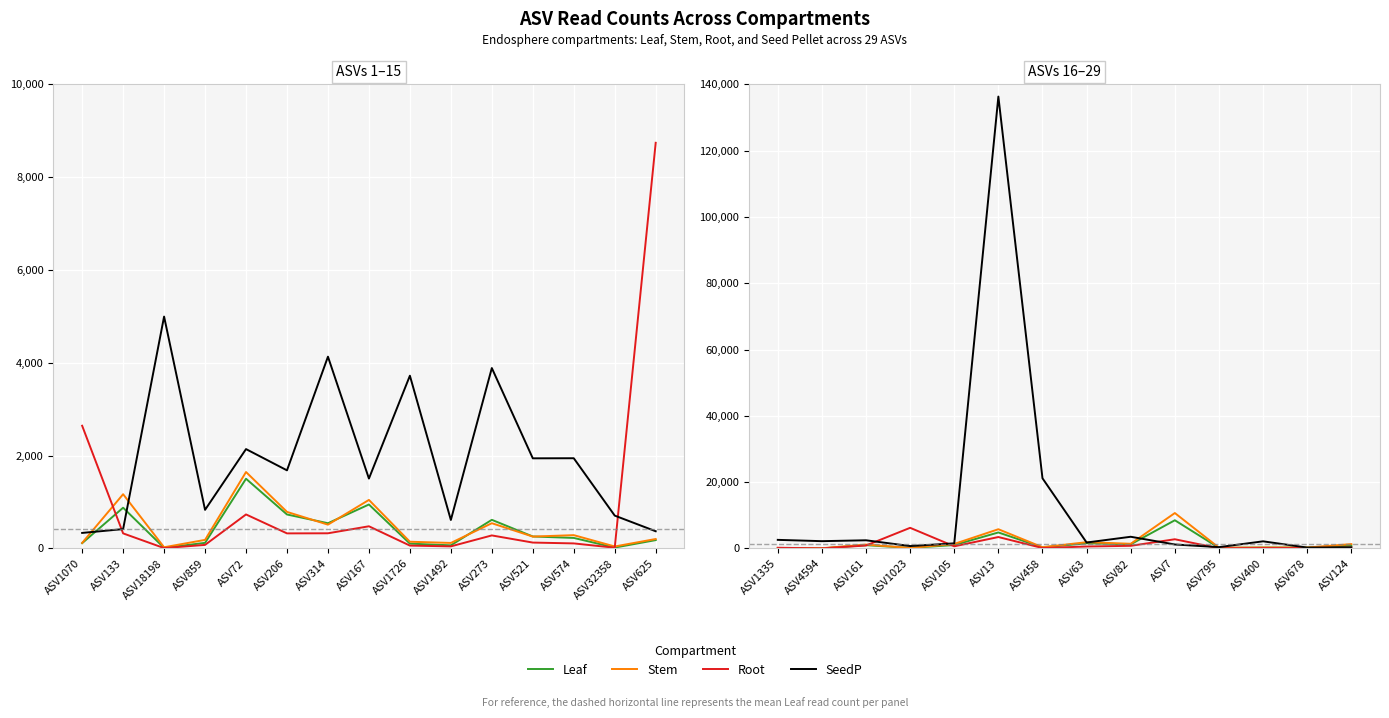

Which series has the widest spread of values?

SeedP